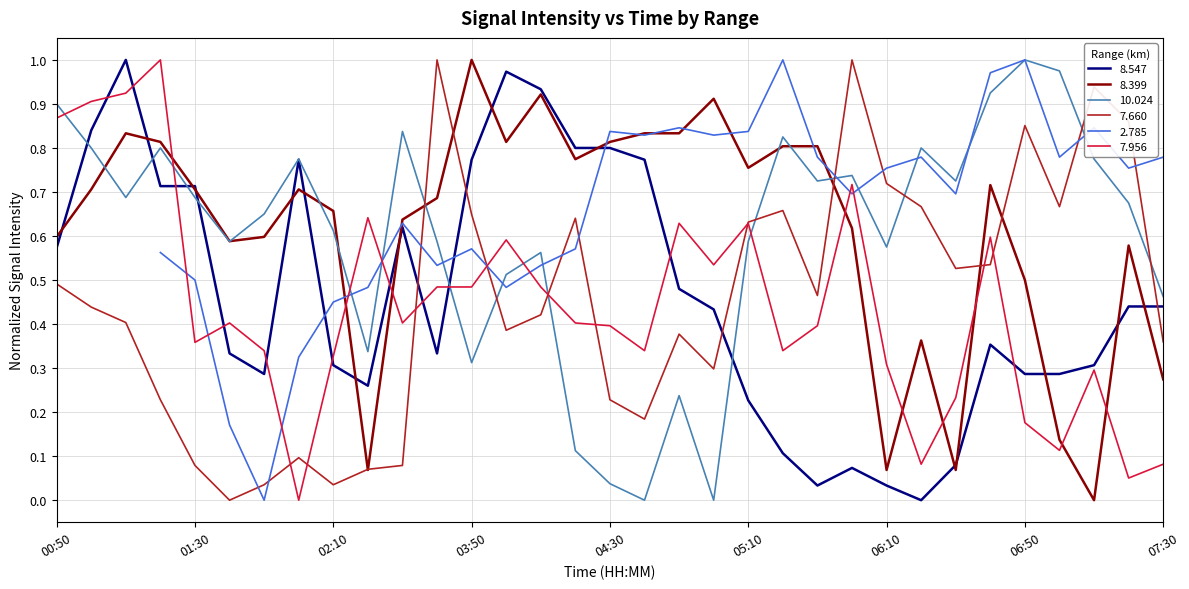

The value of 7.956 at 01:30 is 0.1. True or false?

False